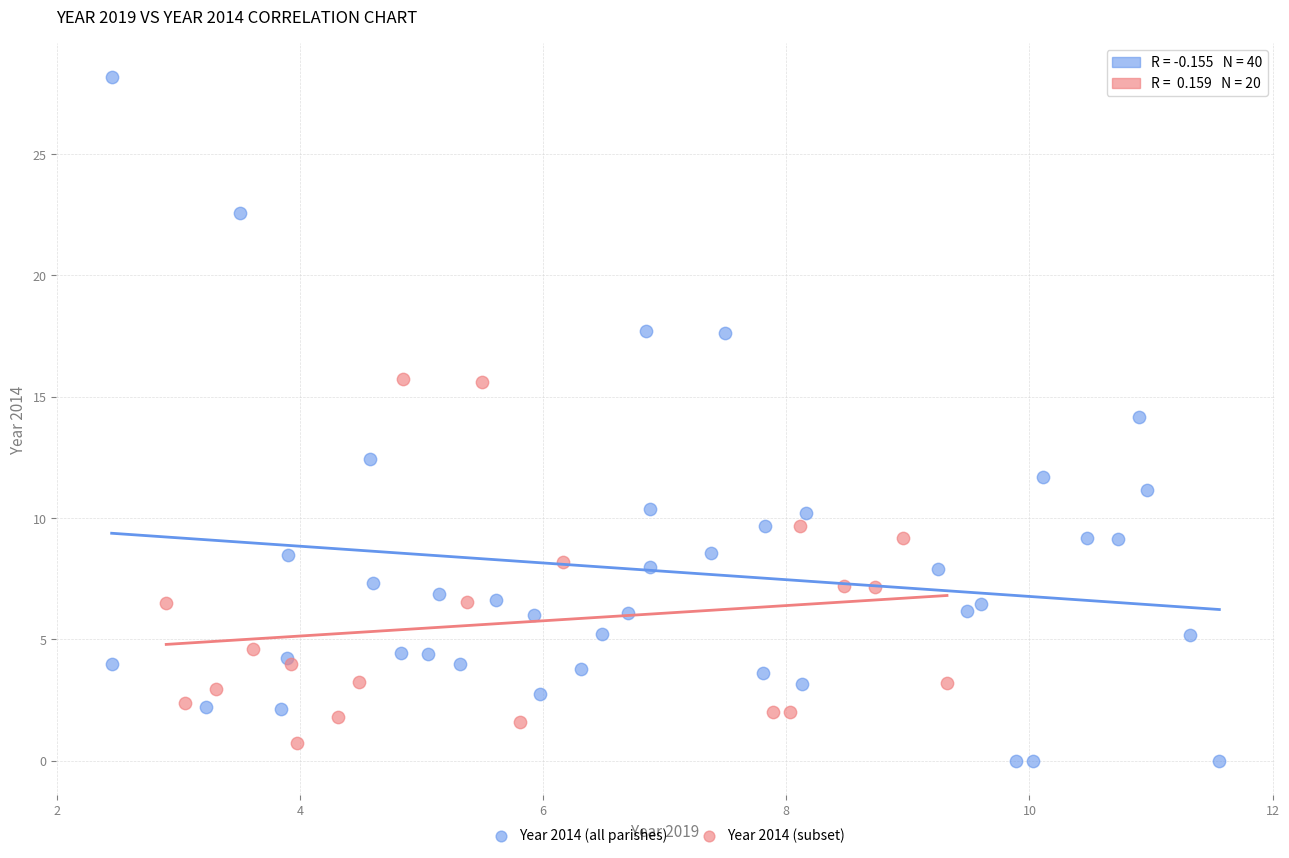

Which series has the widest spread of Y values?

Year 2014 (all parishes)